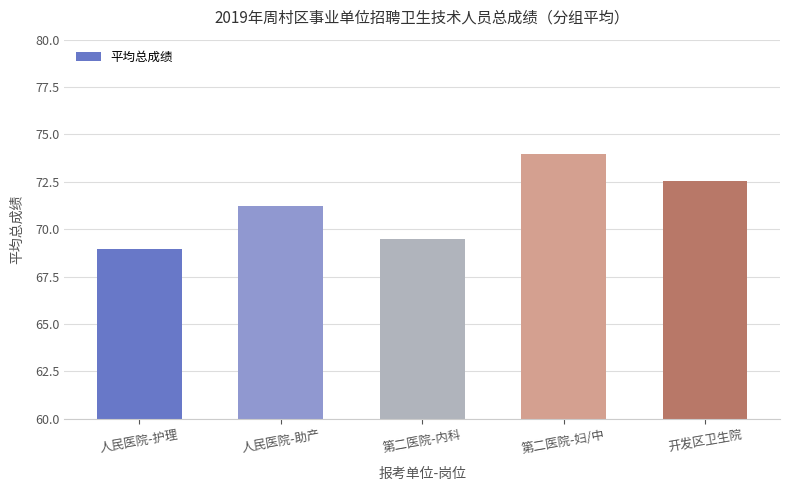

True or false: the data shows 125.4 at 第二医院-妇/中.

False